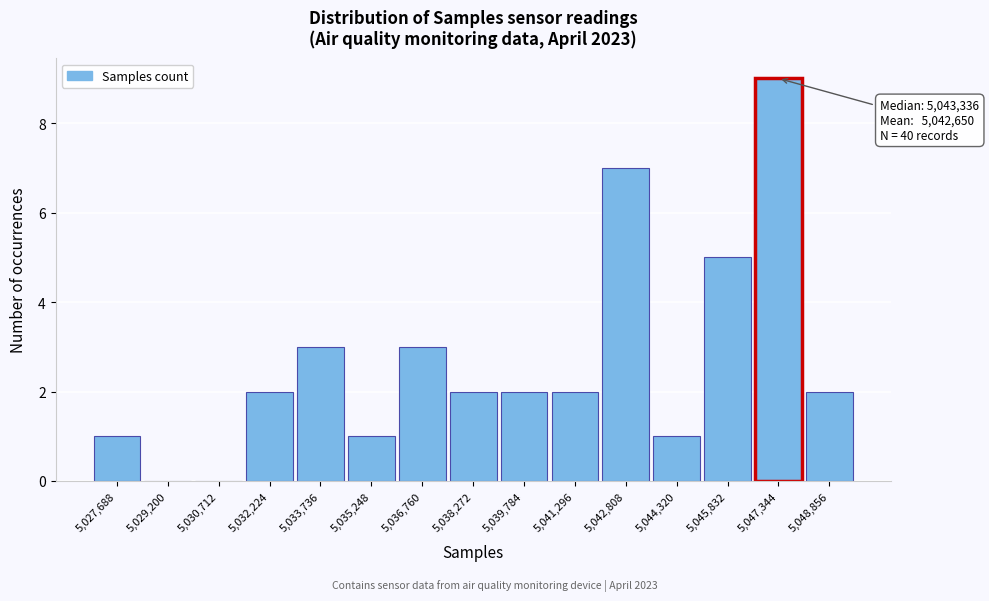

Reading right to left, extract all data points from this chart.

5,048,856=2	5,047,344=9	5,045,832=5	5,044,320=1	5,042,808=7	5,041,296=2	5,039,784=2	5,038,272=2	5,036,760=3	5,035,248=1	5,033,736=3	5,032,224=2	5,030,712=0	5,029,200=0	5,027,688=1